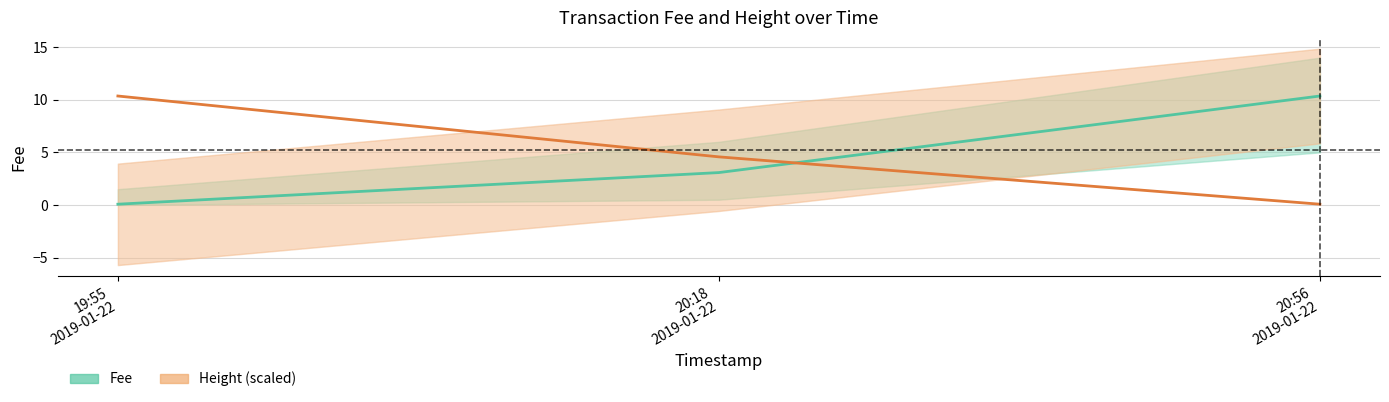

Is the value of Fee at 20:56
2019-01-22 greater than the value of Height (scaled) at 19:55
2019-01-22?

Yes